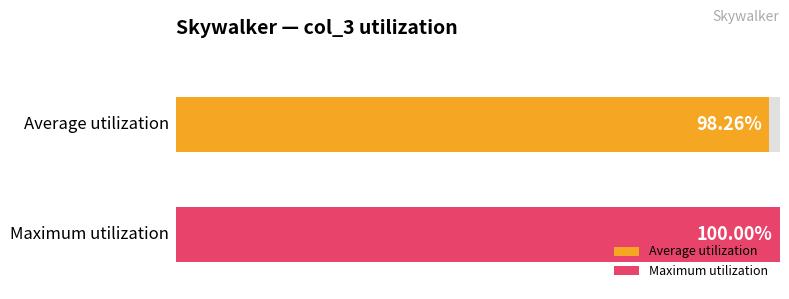

Does the chart contain any negative values?

No